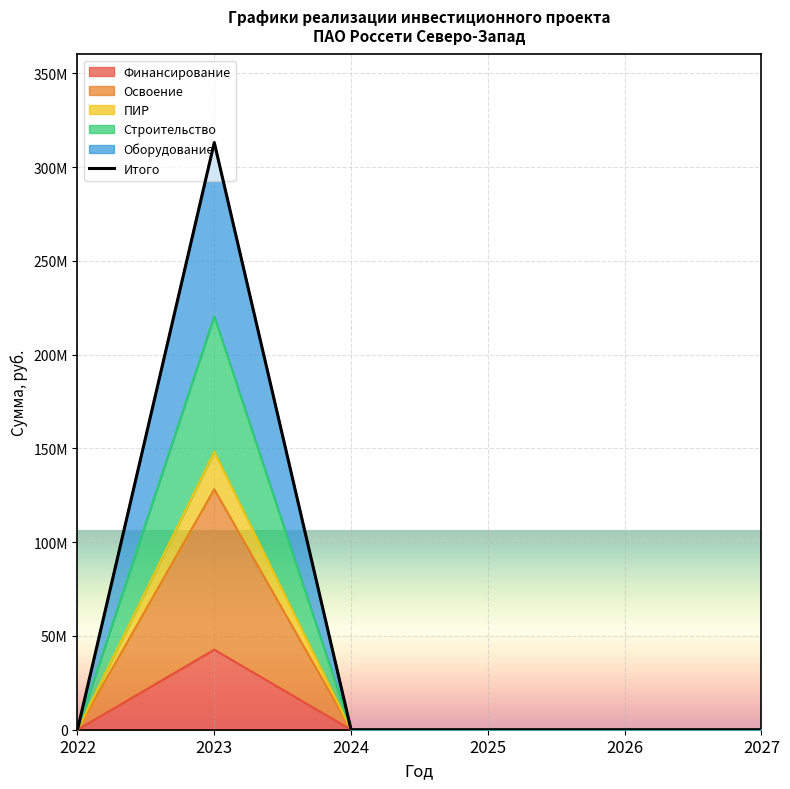

True or false: Финансирование has more than 1 points higher than both neighbors.

False